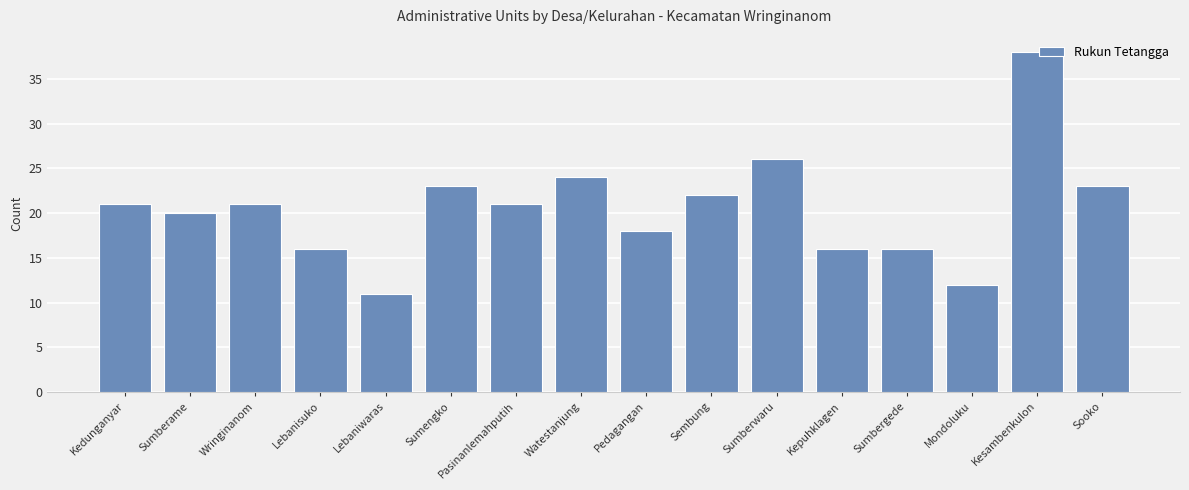

What is the value of the 6th bar from the left?

23